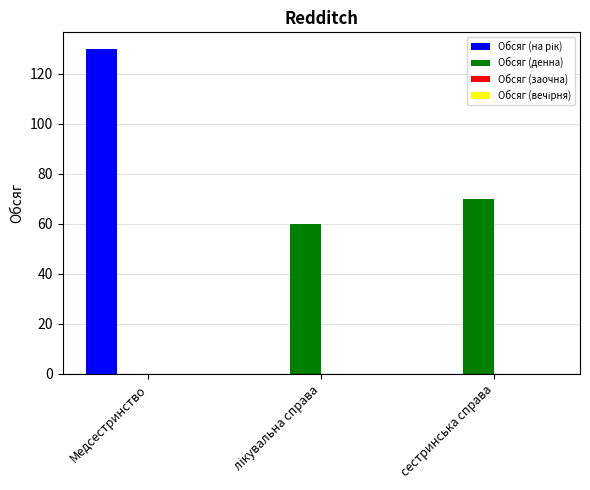

The value of Обсяг (денна) at Медсестринство is -45. True or false?

False